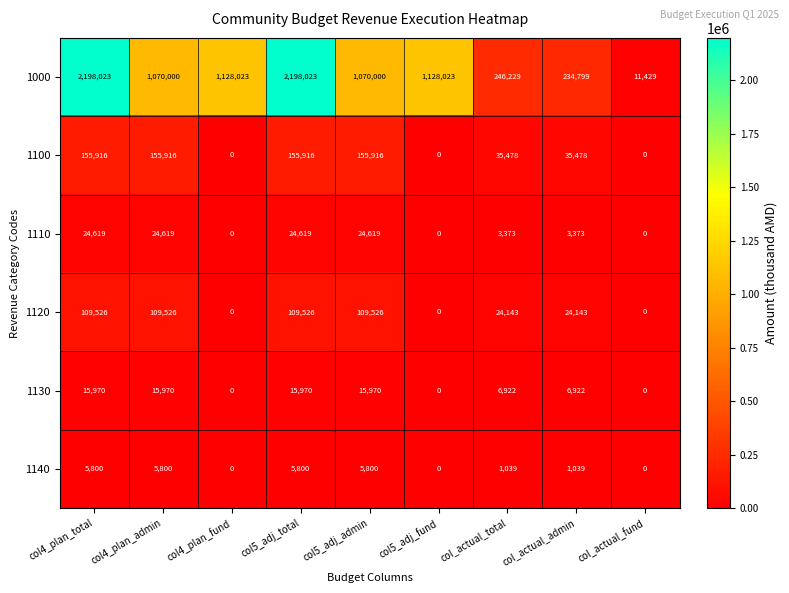

How many 1120 values are between 0 and 109526?

9